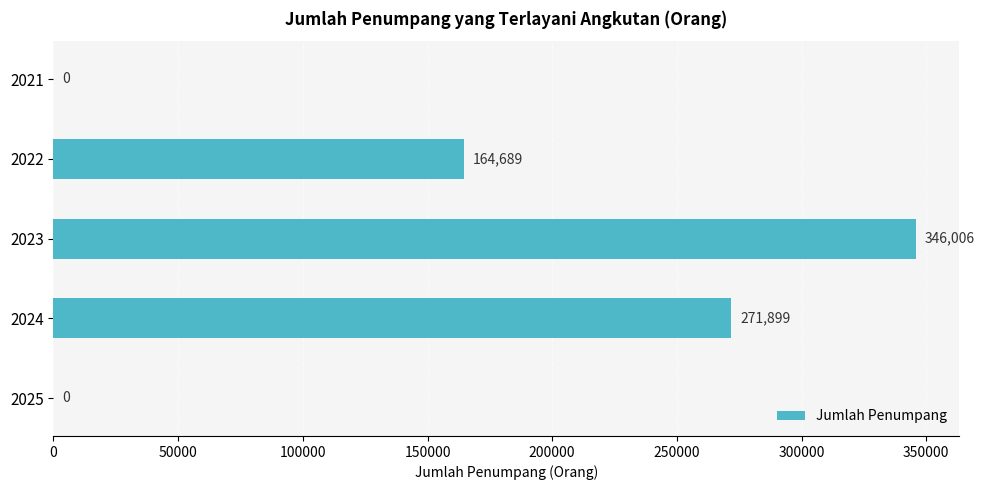

Is it true that the value at 2024 is 432100?

False